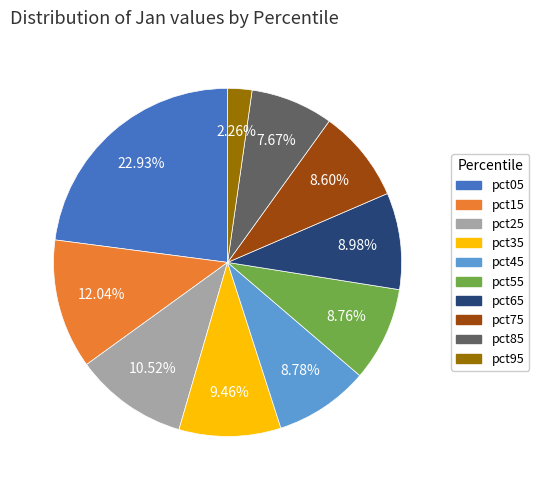

To the nearest percent, what portion does pct85 represent?

8%